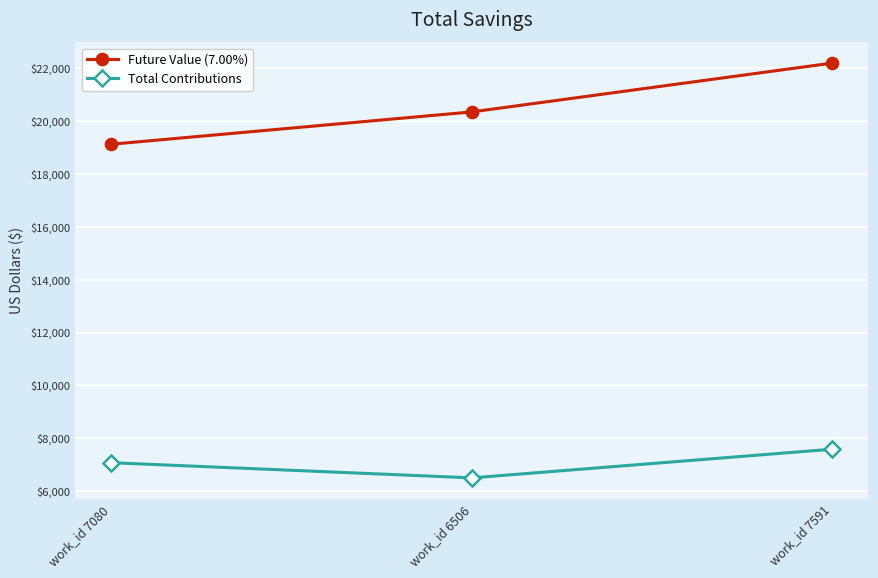

How many distinct data groups are displayed?

2